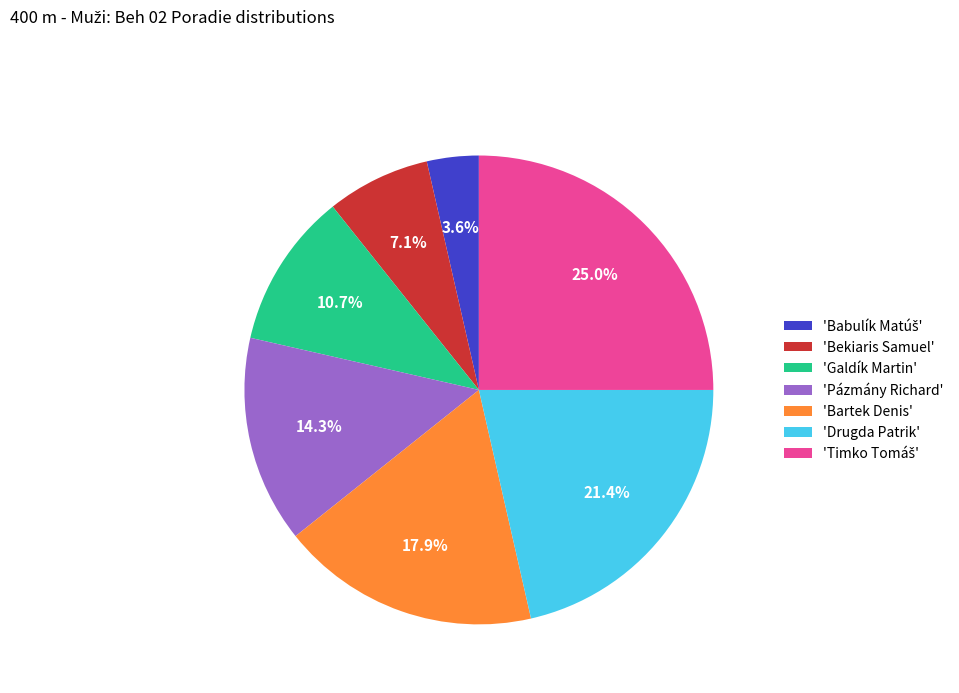

How much of the chart is everything except 'Pázmány Richard'?

85.7%